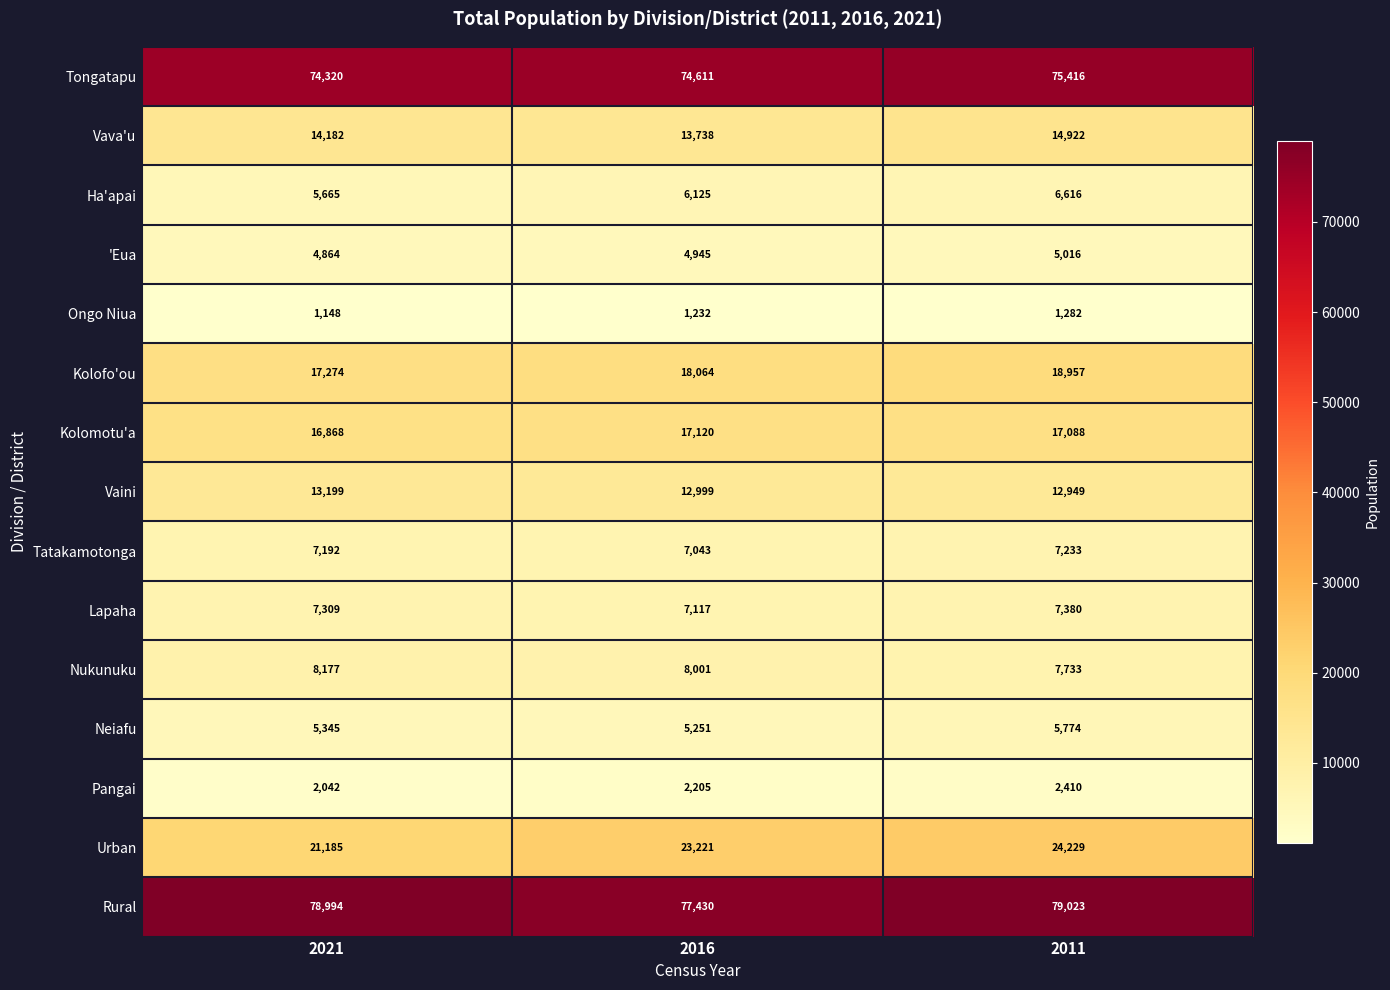

Which series has the largest range (max minus min)?

Urban